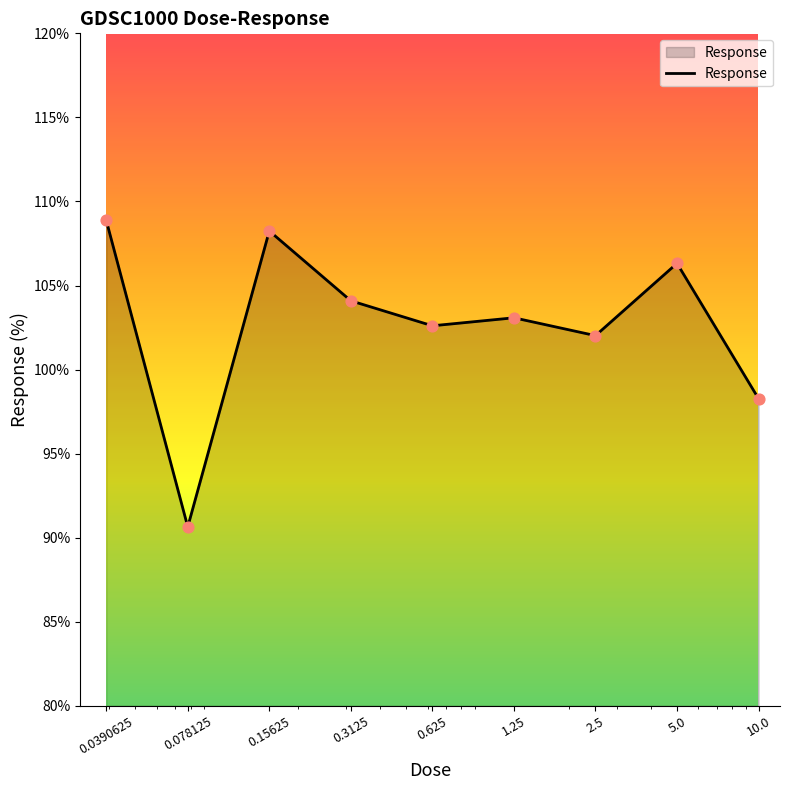

What is the difference between the maximum and minimum values?

18.2